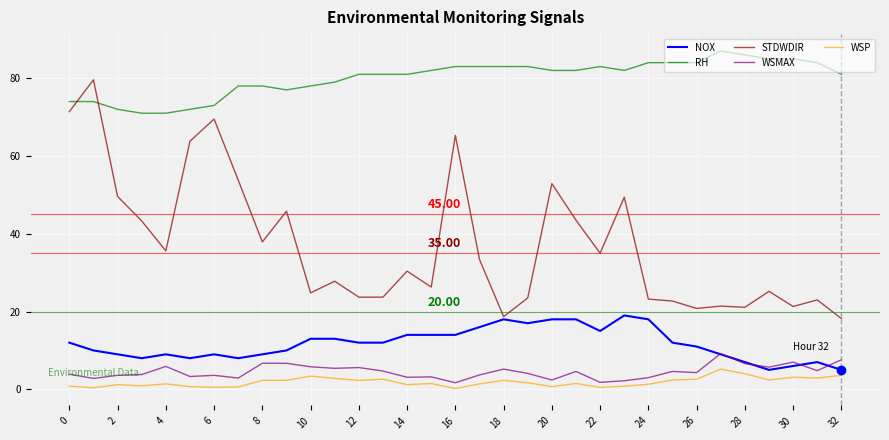

Which series has the largest total across all categories?

RH